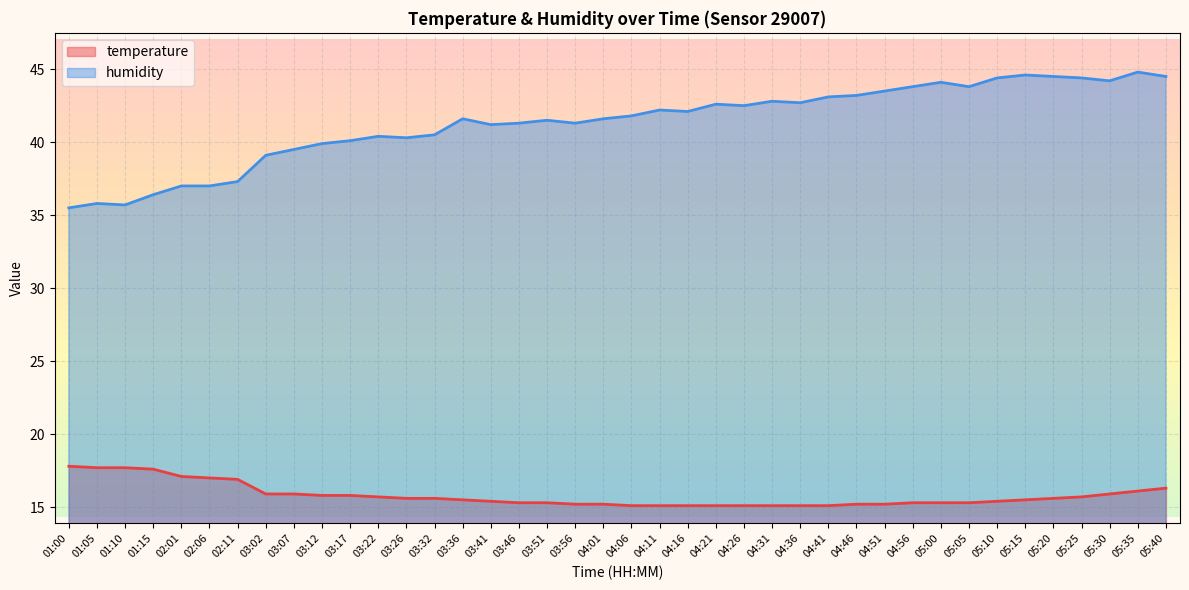

At how many categories does at least one series exceed 24?

40